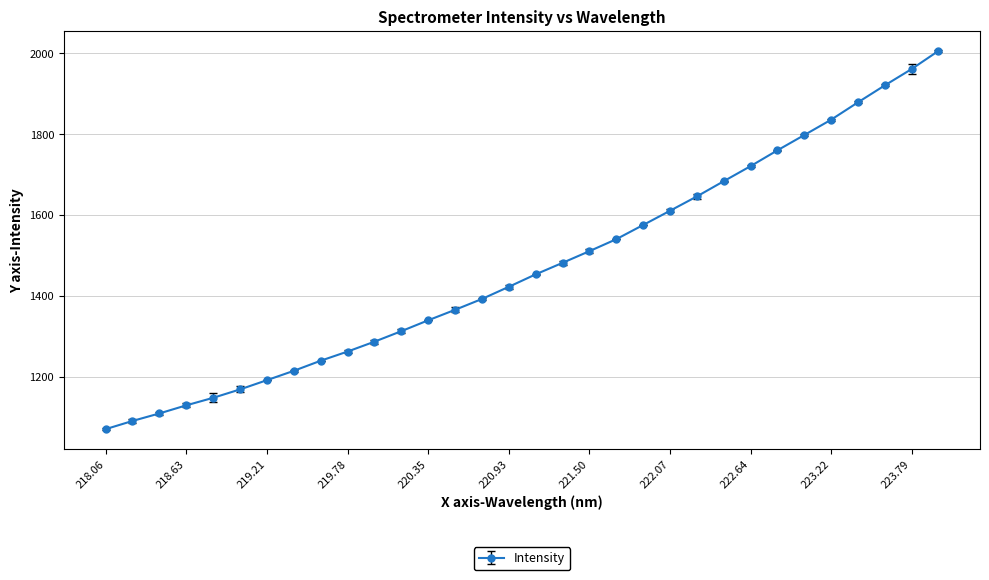

What is the sum of all values?

47133.5